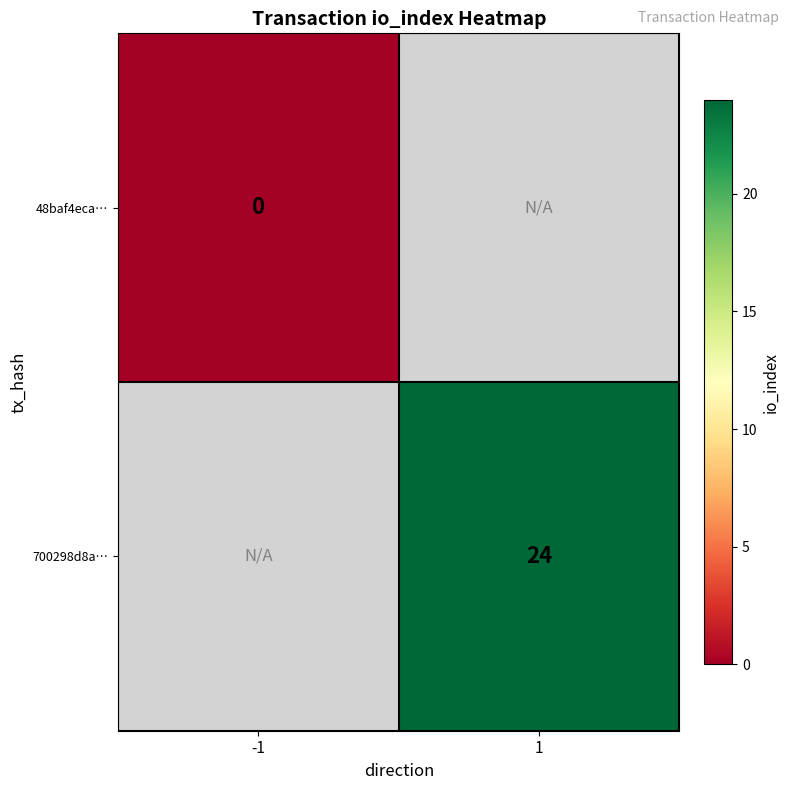

The value of 700298d8a… at 1 is 35. True or false?

False